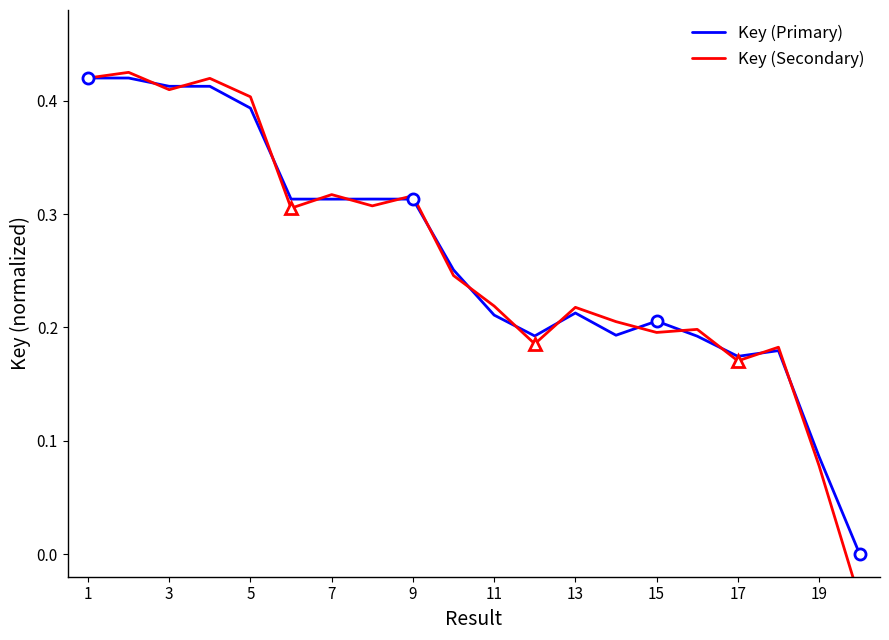

Is it true that Key (Primary) equals 0.3 at 17?

False